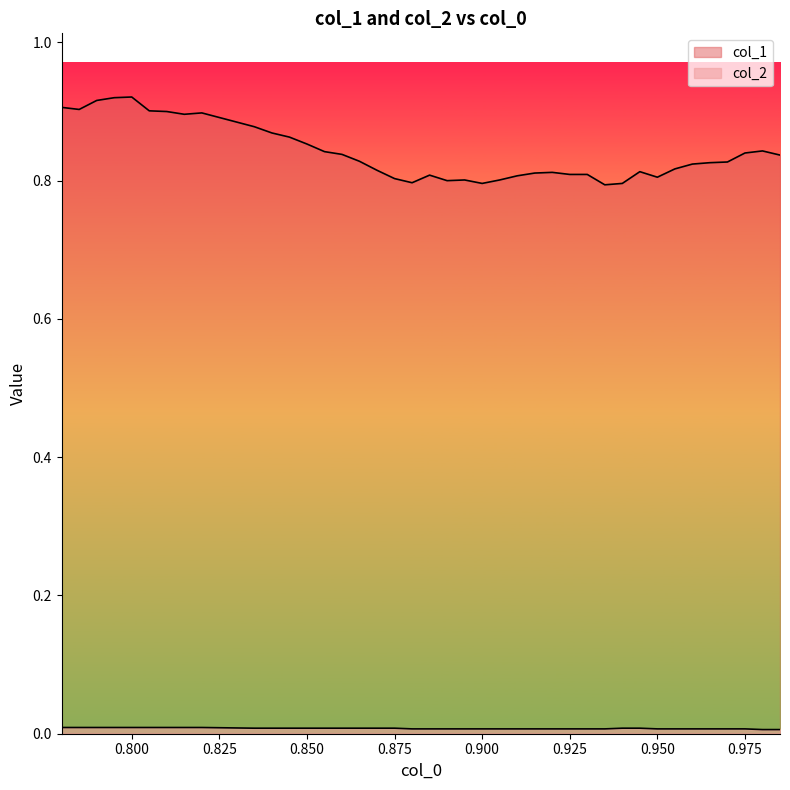

Reading right to left, transcribe all the data shown in this chart.

col_1: 0.985=0.8	0.98=0.8	0.975=0.8	0.97=0.8	0.965=0.8	0.96=0.8	0.955=0.8	0.95=0.8	0.945=0.8	0.94=0.8	0.935=0.8	0.93=0.8	0.925=0.8	0.92=0.8	0.915=0.8	0.91=0.8	0.905=0.8	0.9=0.8	0.895=0.8	0.89=0.8	0.885=0.8	0.88=0.8	0.875=0.8	0.87=0.8	0.865=0.8	0.86=0.8	0.855=0.8	0.85=0.9	0.845=0.9	0.84=0.9	0.835=0.9	0.82=0.9	0.815=0.9	0.81=0.9	0.805=0.9	0.8=0.9	0.795=0.9	0.79=0.9	0.785=0.9	0.78=0.9
col_2: 0.985=0.0	0.98=0.0	0.975=0.0	0.97=0.0	0.965=0.0	0.96=0.0	0.955=0.0	0.95=0.0	0.945=0.0	0.94=0.0	0.935=0.0	0.93=0.0	0.925=0.0	0.92=0.0	0.915=0.0	0.91=0.0	0.905=0.0	0.9=0.0	0.895=0.0	0.89=0.0	0.885=0.0	0.88=0.0	0.875=0.0	0.87=0.0	0.865=0.0	0.86=0.0	0.855=0.0	0.85=0.0	0.845=0.0	0.84=0.0	0.835=0.0	0.82=0.0	0.815=0.0	0.81=0.0	0.805=0.0	0.8=0.0	0.795=0.0	0.79=0.0	0.785=0.0	0.78=0.0